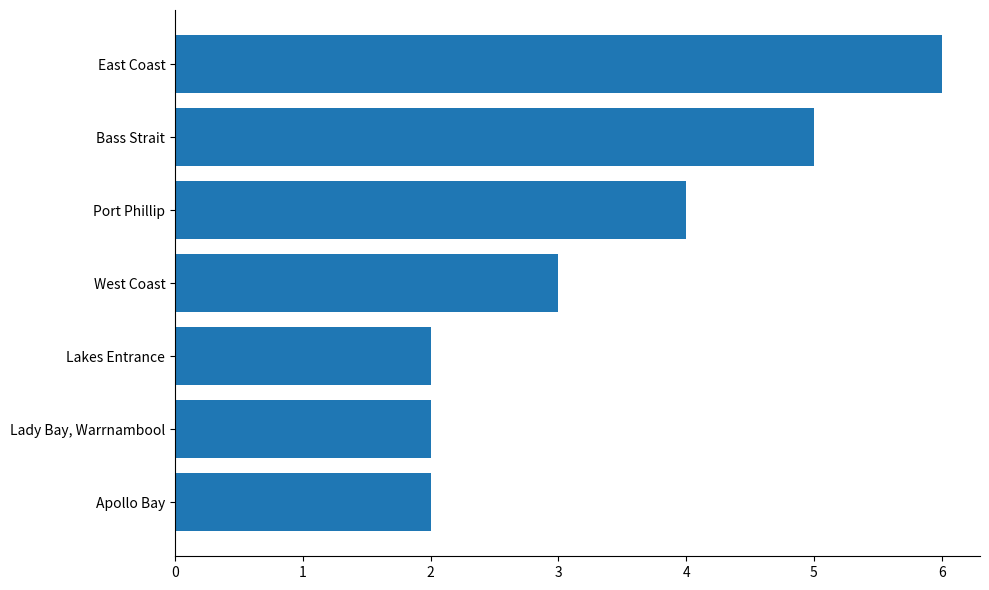

What position from the top is Port Phillip?

3